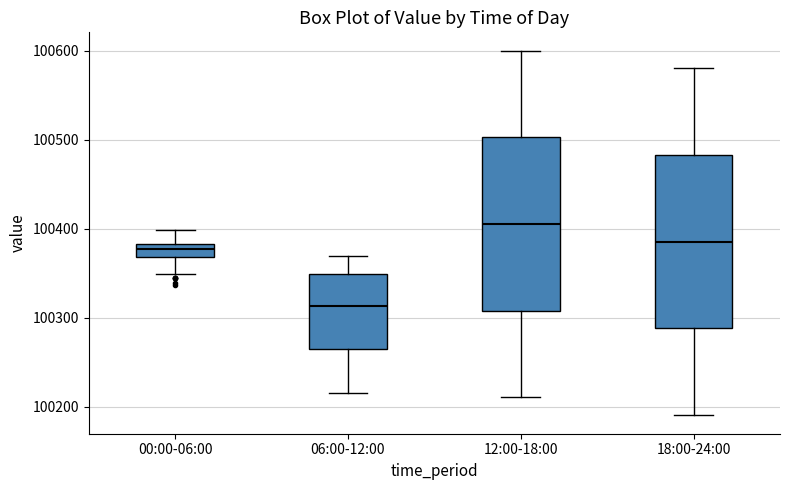

Which box's median line is the highest?

12:00-18:00